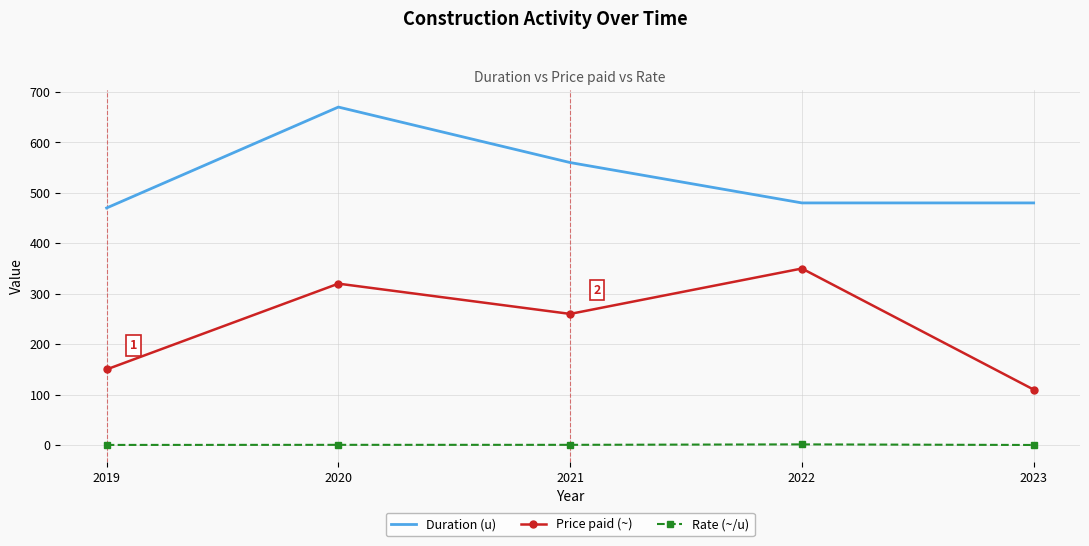

True or false: Price paid (~) and Rate (~/u) cross at least once.

False